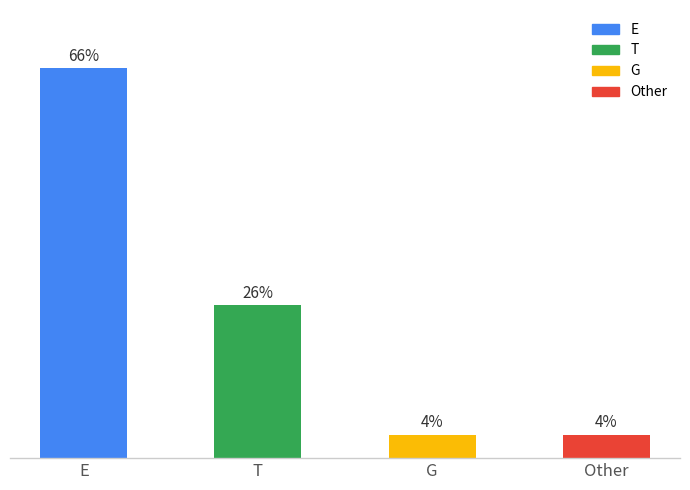

Are the bars horizontal?

No